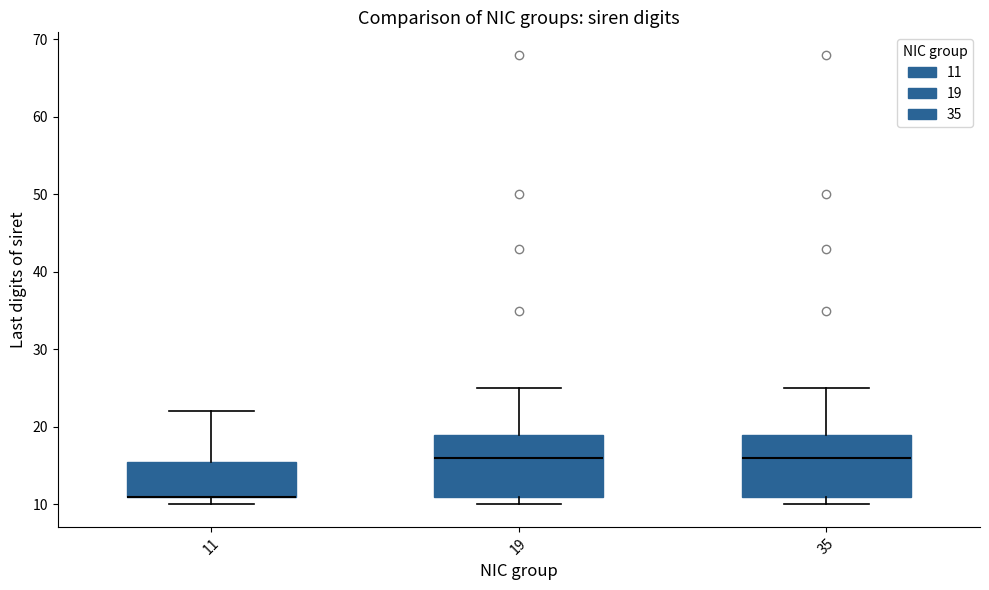

Reading left to right, read every box against the y-axis: the position of its median line, the range the box covers, and the ends of its whiskers. The values are not printed on the chart, so give them approximately, as read against the axis.

11: median 11 (drawn on the box's lower edge), box 11 to 16, whiskers 10 to 22
19: median 16, box 11 to 19, whiskers 10 to 25
35: median 16, box 11 to 19, whiskers 10 to 25